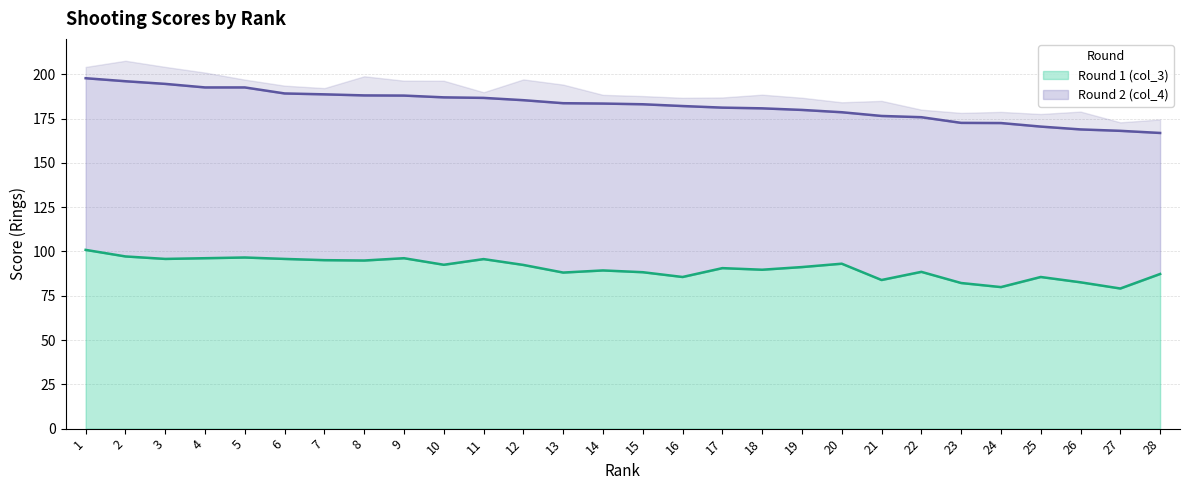

How many interior local valleys (lower than both neighbors) does the data have?

9